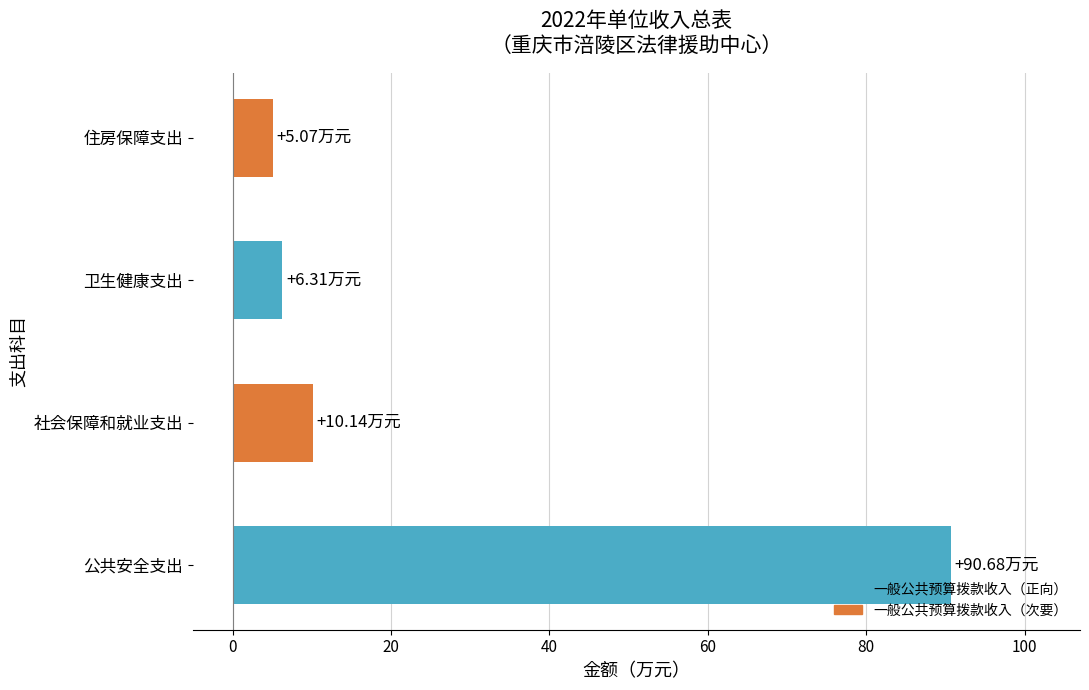

At which category does the chart reach its peak across all series?

公共安全支出